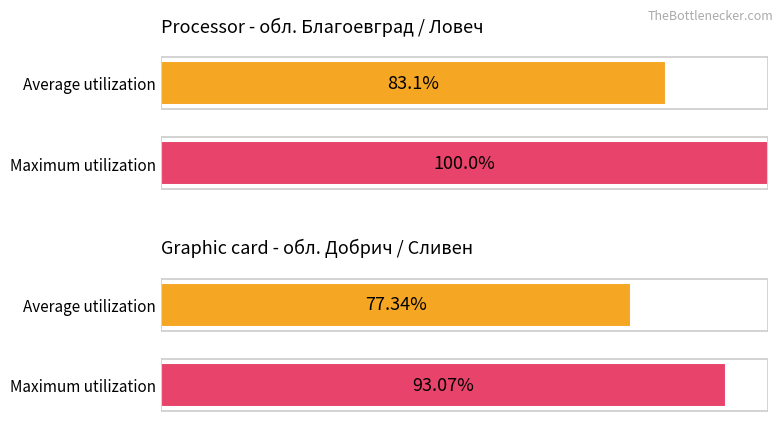

Rank the series at обл. Благоевград from lowest to highest value.

Average utilization, Maximum utilization